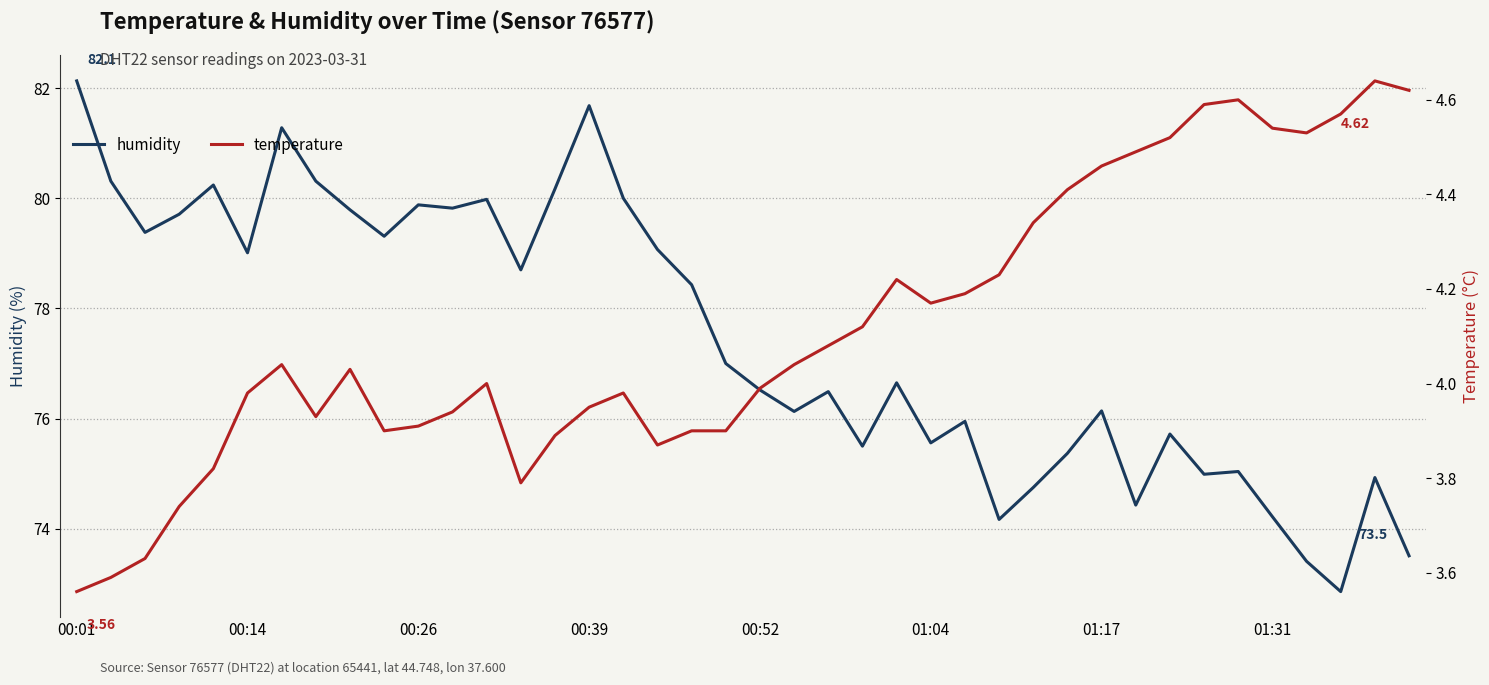

True or false: humidity has a value of 34.6 at 01:04.

False